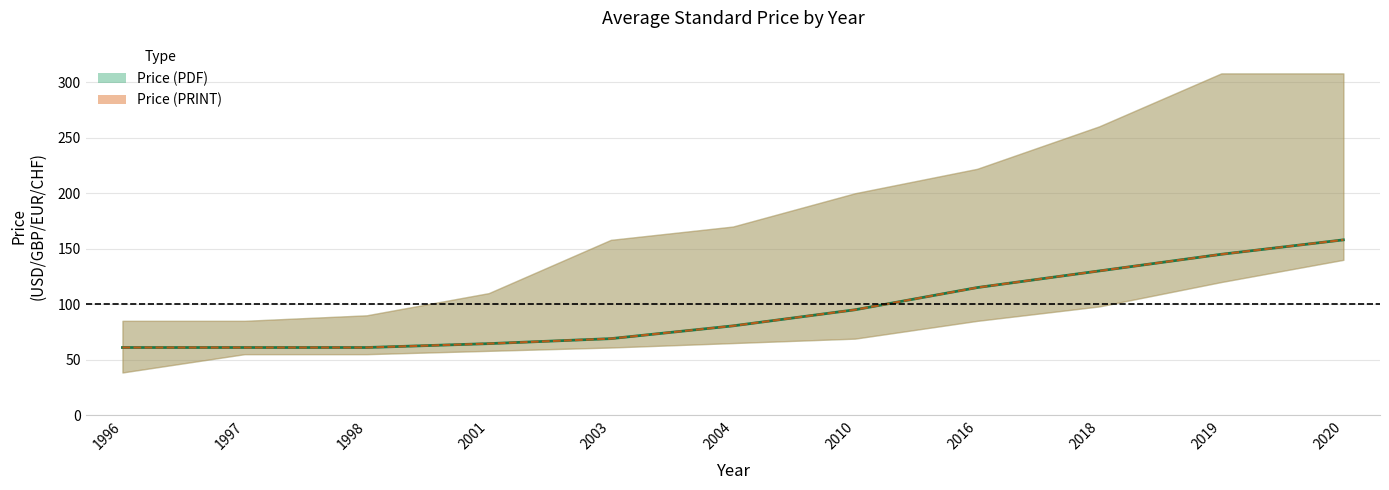

How many lines are shown in the chart?

2